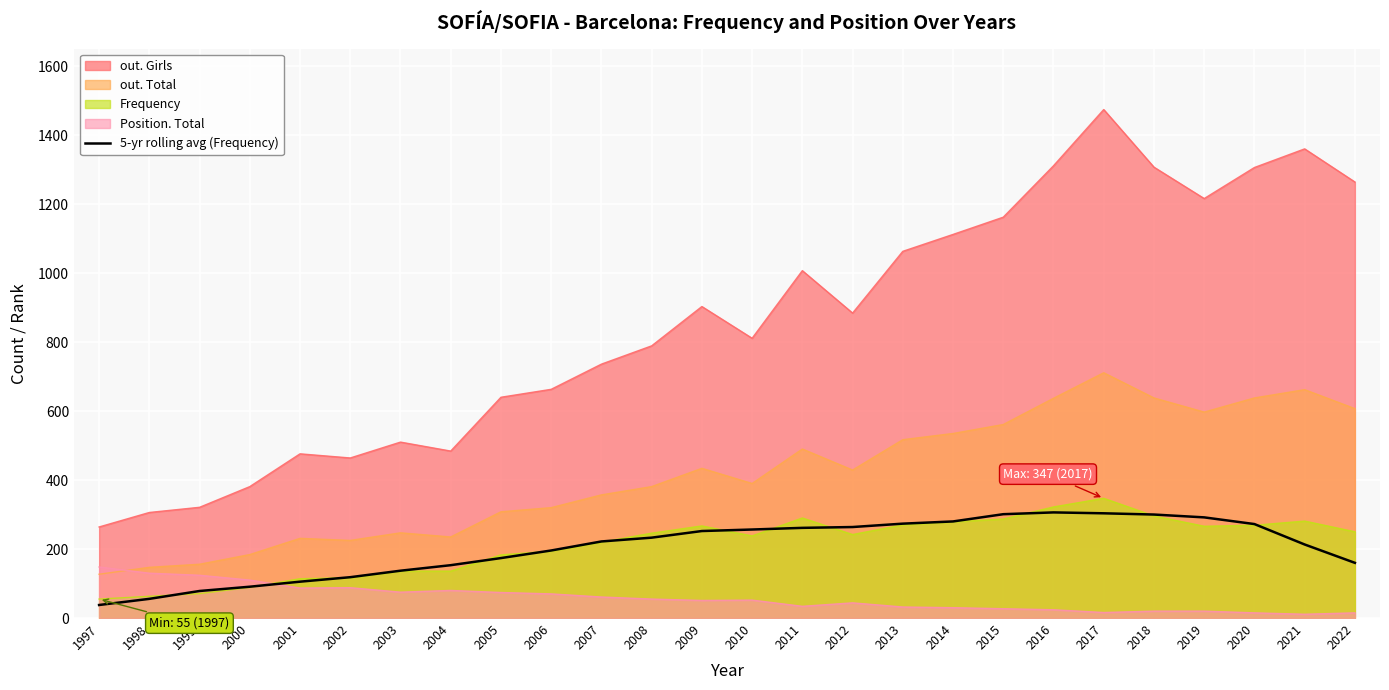

At which category does the chart reach its peak across all series?

2017